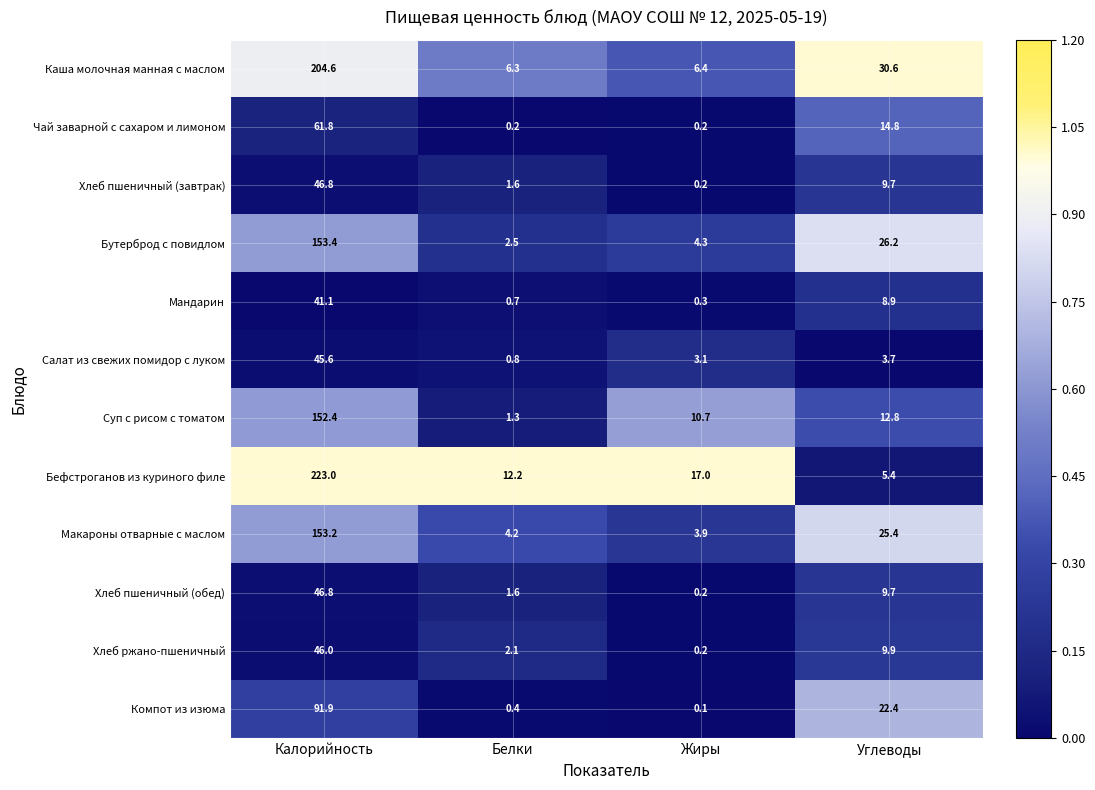

What is the difference between the Чай заварной с сахаром и лимоном values at Углеводы and Жиры?

14.6